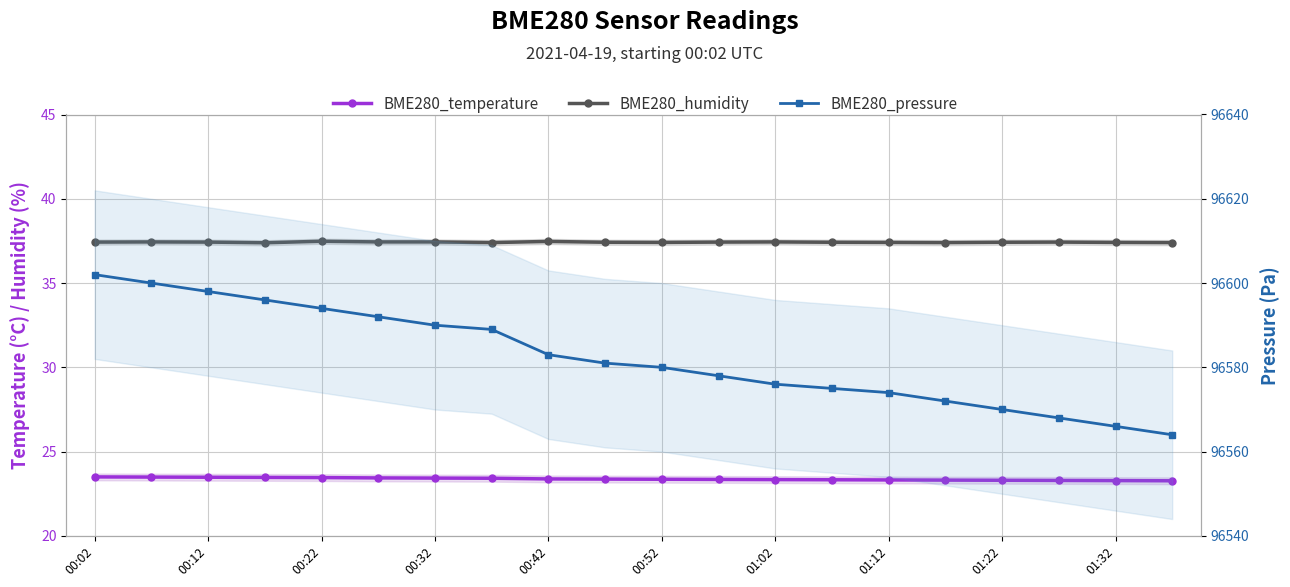

At which category is the sum across all series the highest?

00:02